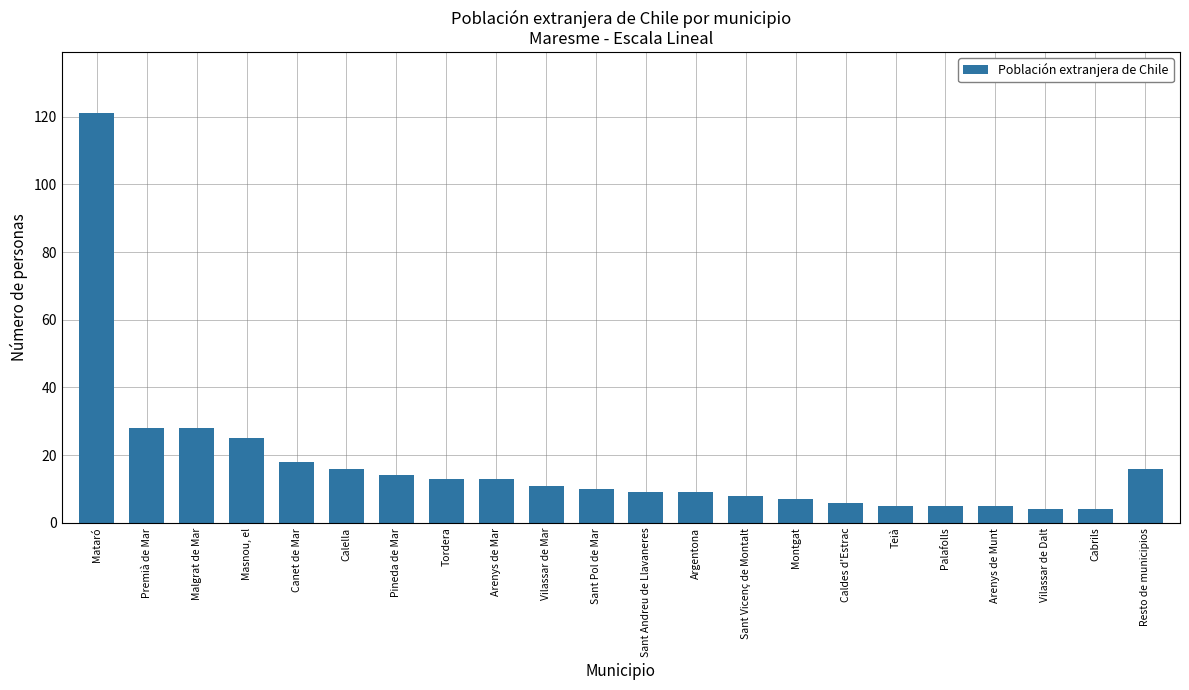

Are the bars grouped side by side (vs. stacked)?

No